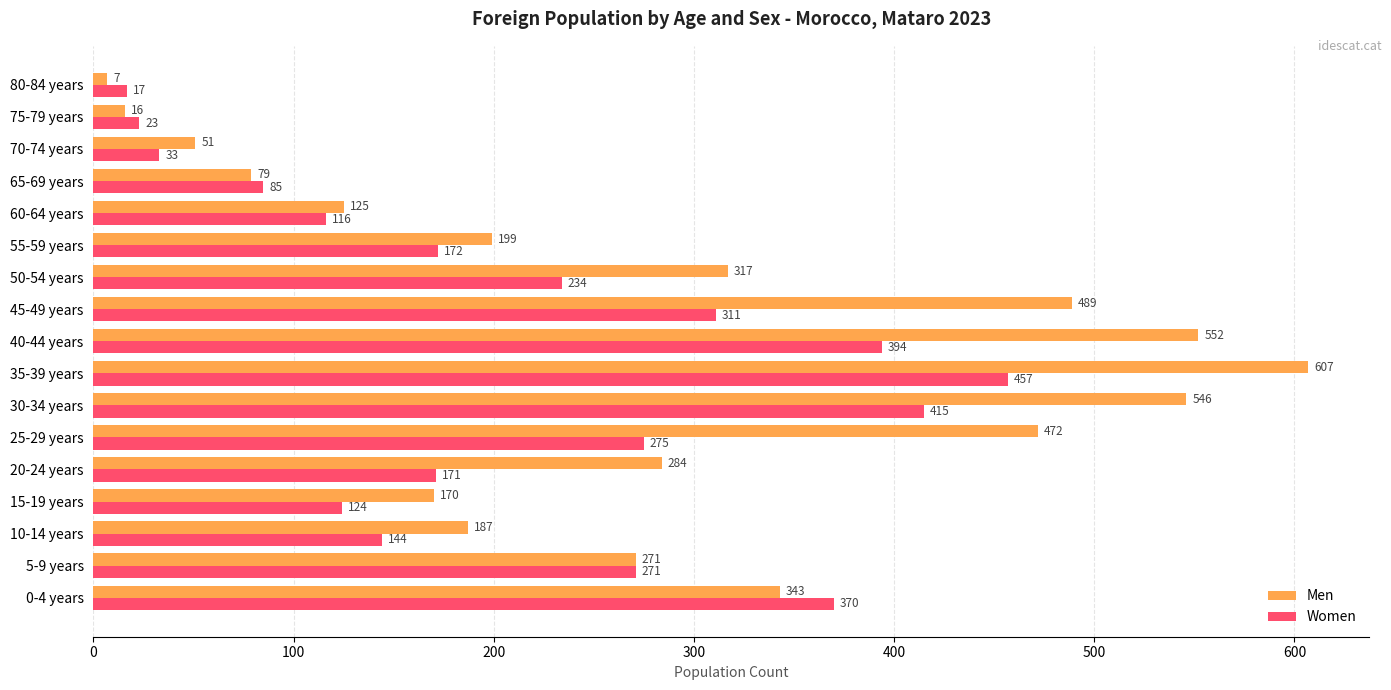

At which category is the sum across all series the highest?

35-39 years